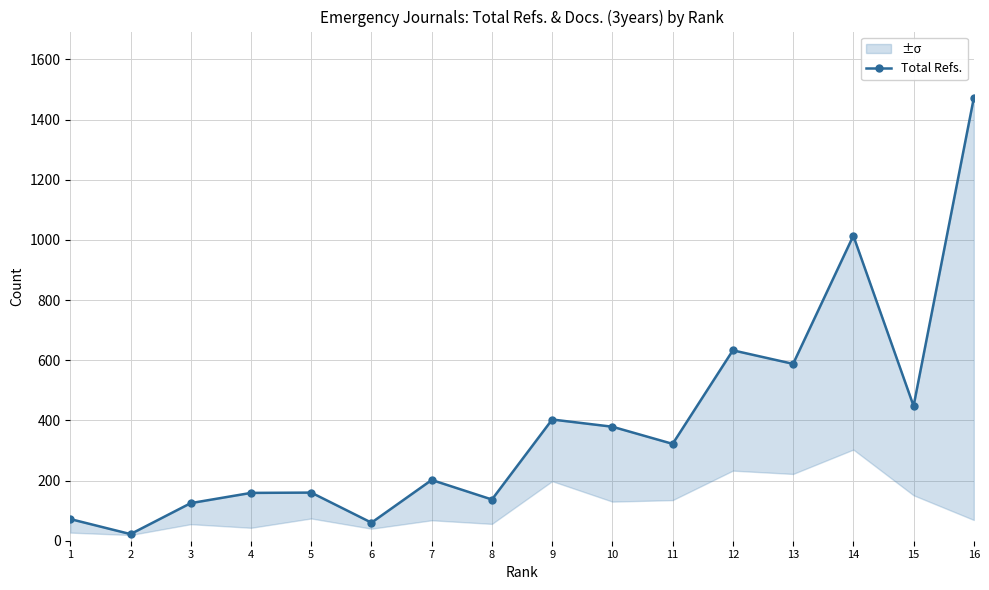

Rank the categories by value from lowest to highest.

2, 6, 1, 3, 8, 4, 5, 7, 11, 10, 9, 15, 13, 12, 14, 16